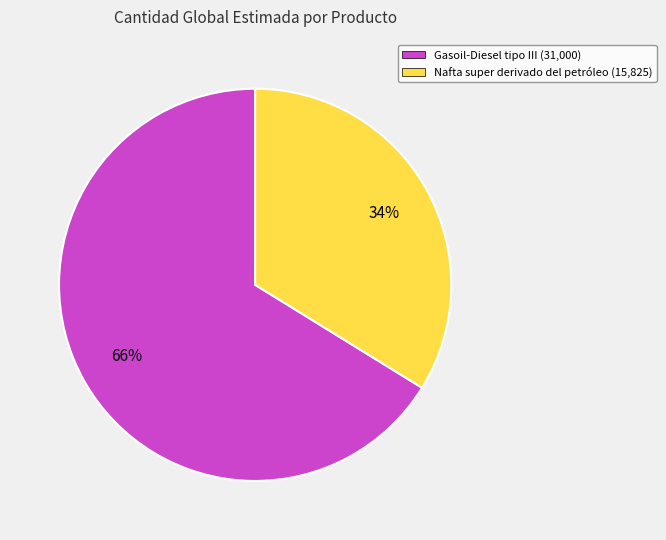

Rank the categories by value from lowest to highest.

Nafta, Gasoil-Diesel